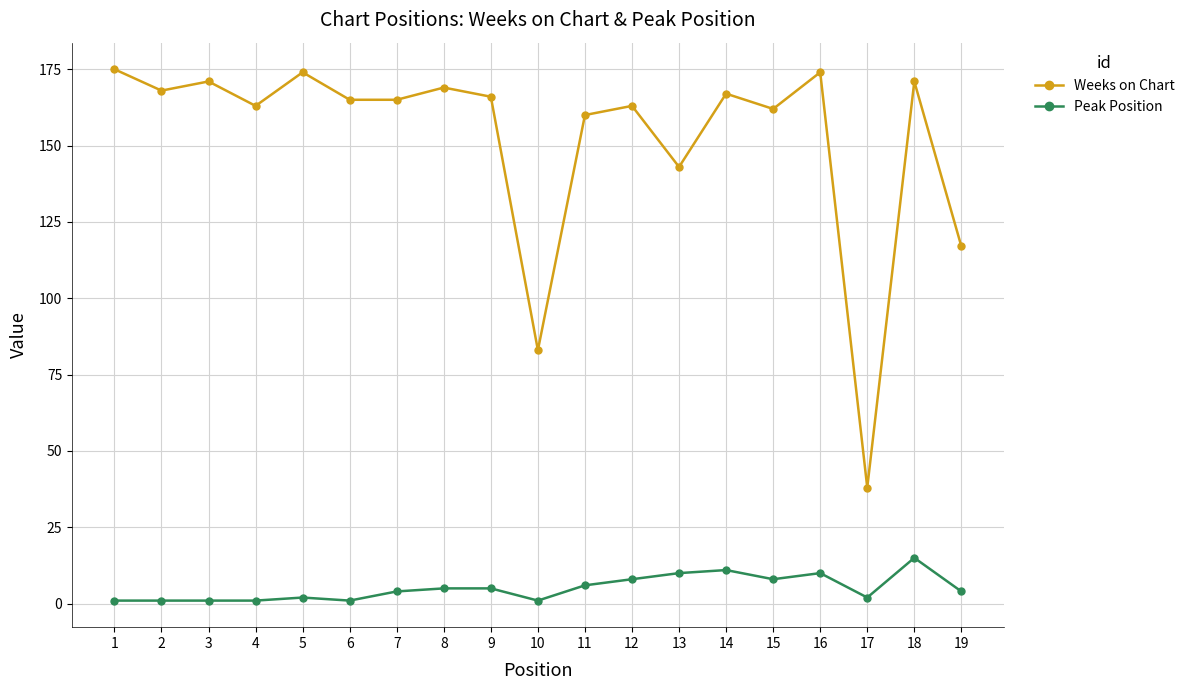

True or false: Peak Position has more than 2 points higher than both neighbors.

True